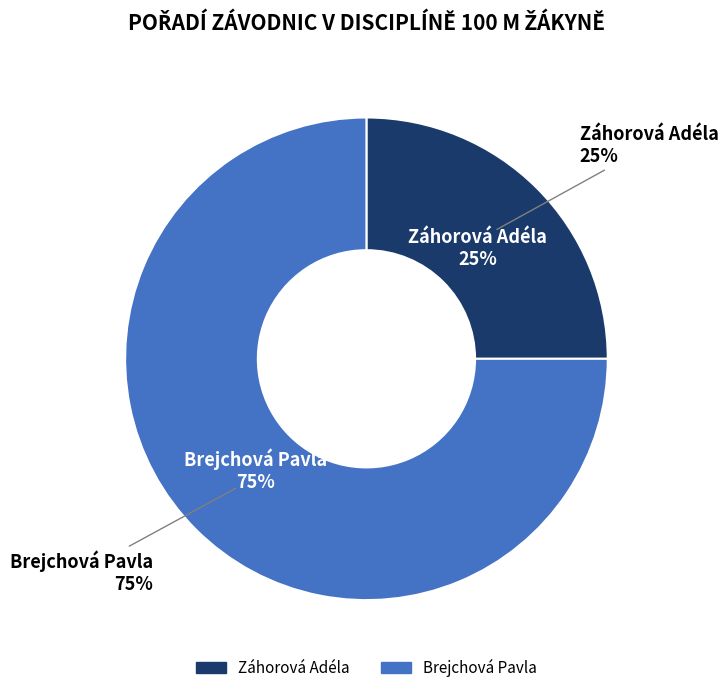

Which has a higher value, Záhorová Adéla or Brejchová Pavla?

Brejchová Pavla